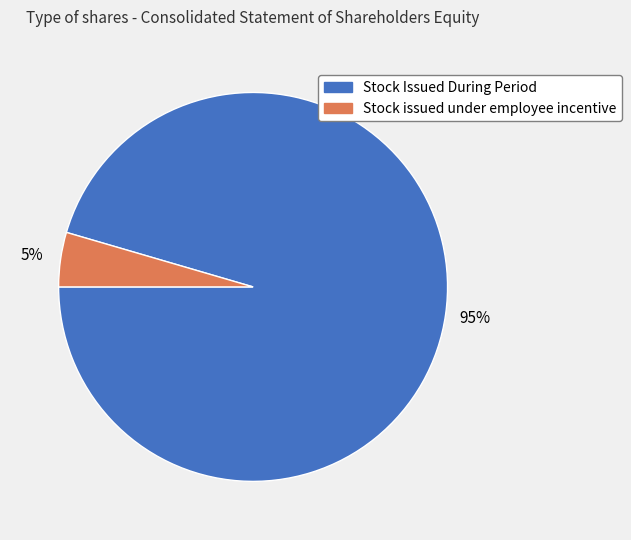

Rank the categories by value from lowest to highest.

Stock issued under employee incentive, Stock Issued During Period